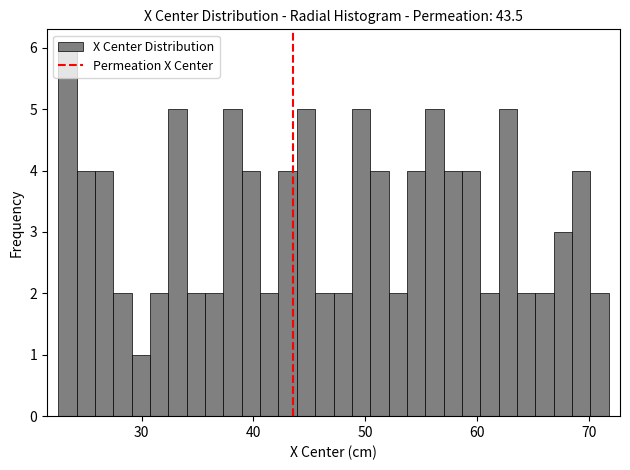

Around what value on the x-axis is the tallest bar? Give the approximate position of its centre, as read against the axis.

23